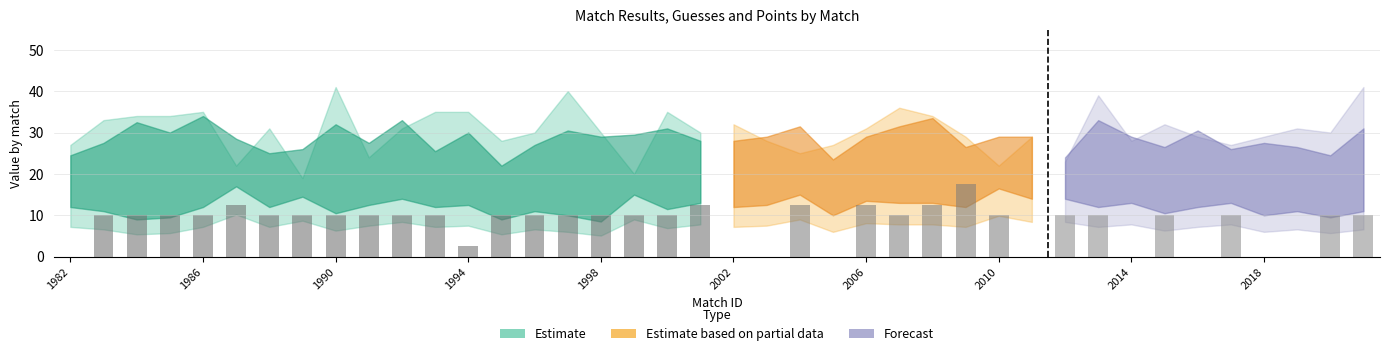

What is the maximum value shown in the chart?

17.5